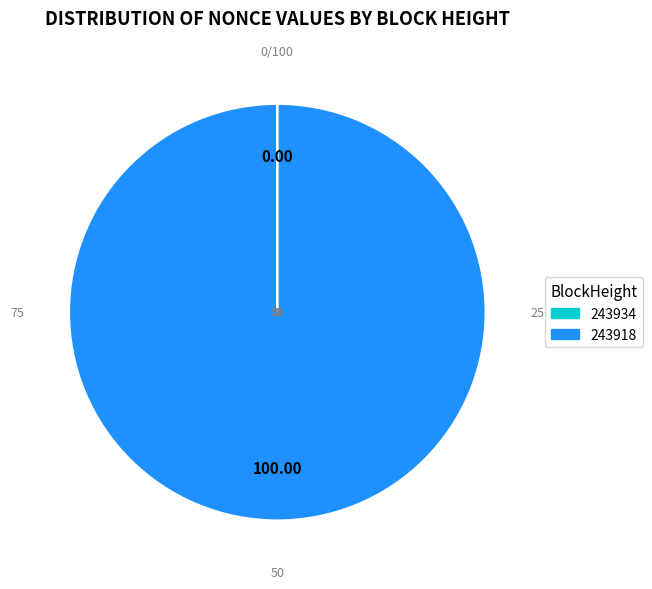

What is the majority slice?

243918